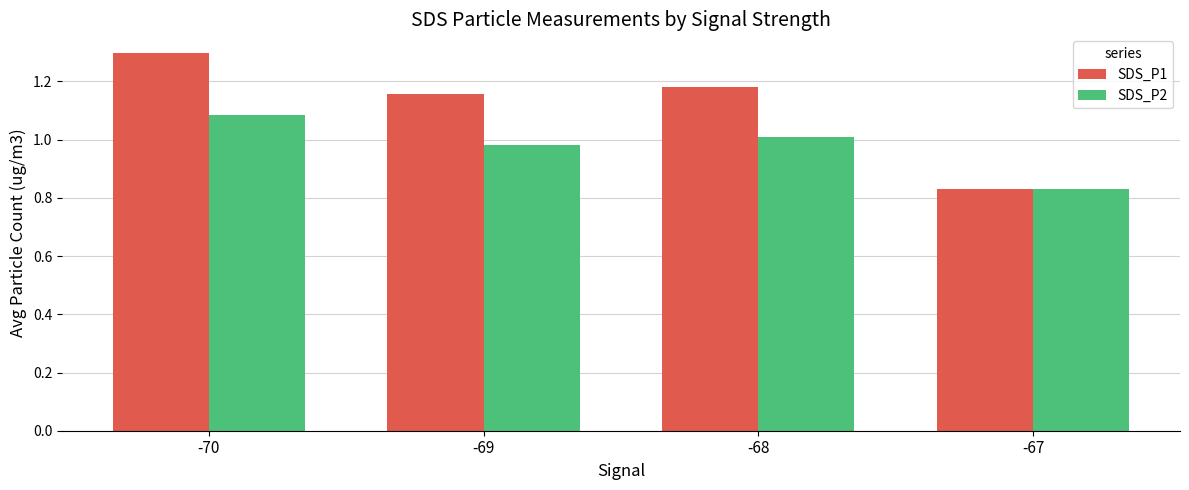

The SDS_P1 series shows 2.0 at -68. True or false?

False